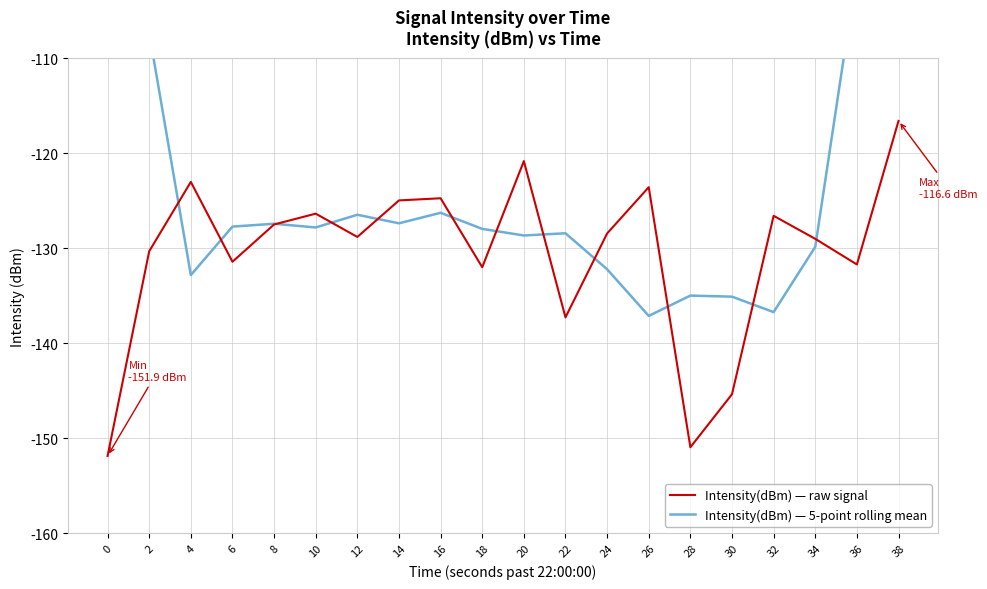

Which series has the largest total across all categories?

Intensity(dBm) — 5-point rolling mean